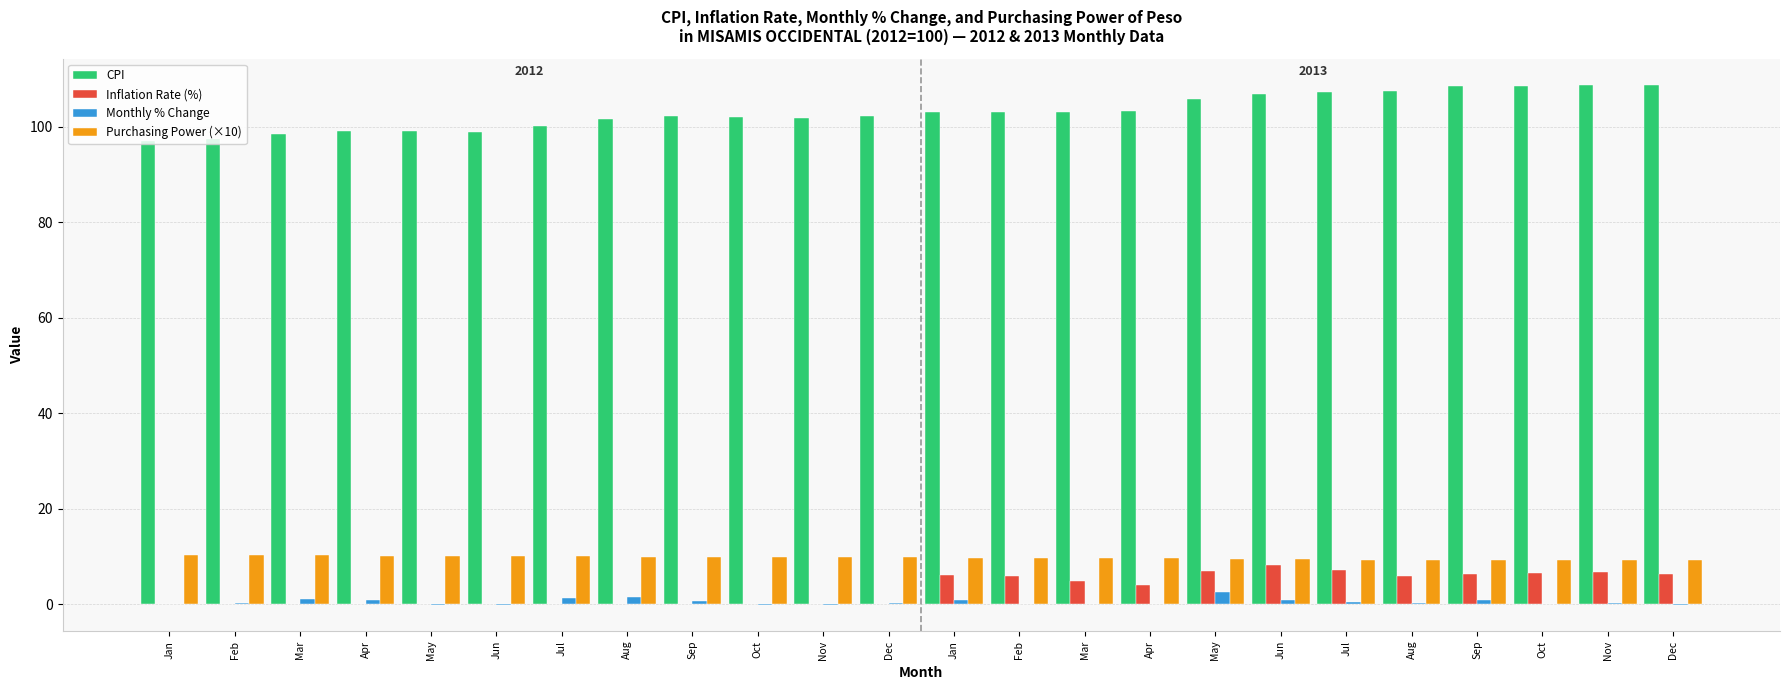

How many categories are shown in the chart?

24